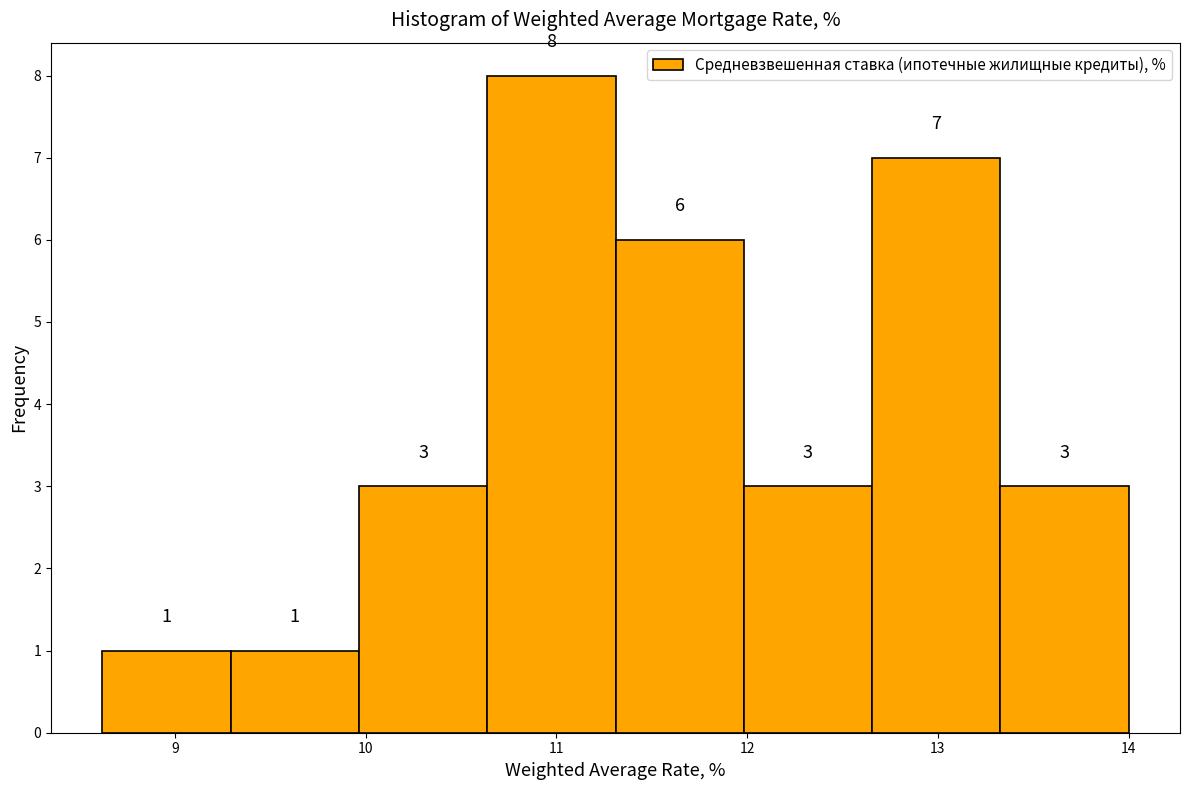

Reading left to right, transcribe this chart: for each bar, give the range it covers on the x-axis and its height. The bar edges are not printed on the chart, so give them approximately, as read against the axis.

8.6 to 9.3: 1
9.3 to 10.0: 1
10.0 to 10.6: 3
10.6 to 11.3: 8
11.3 to 12.0: 6
12.0 to 12.7: 3
12.7 to 13.3: 7
13.3 to 14.0: 3